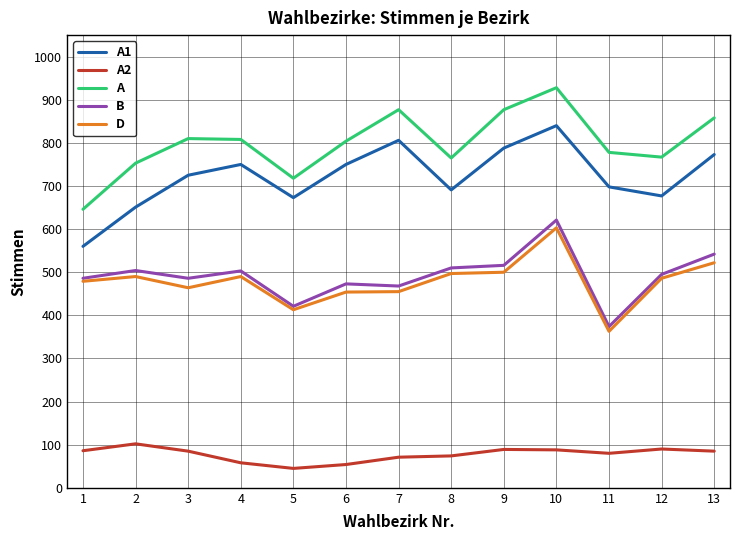

Which series has the largest total across all categories?

A